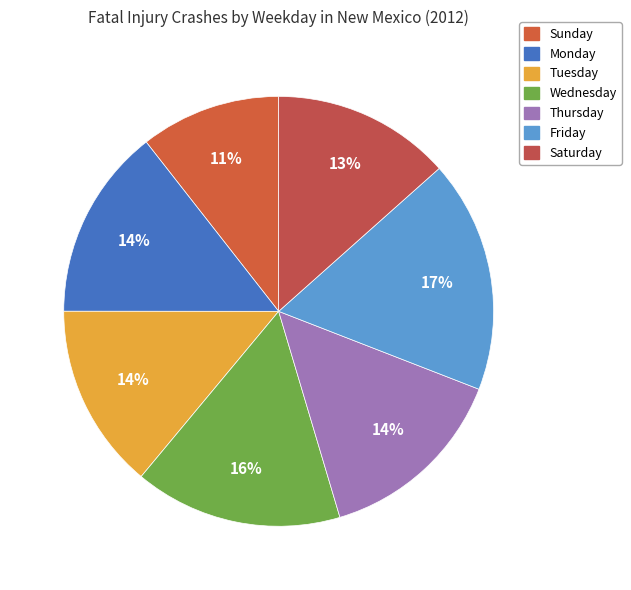

To the nearest percent, what portion does Friday represent?

17%